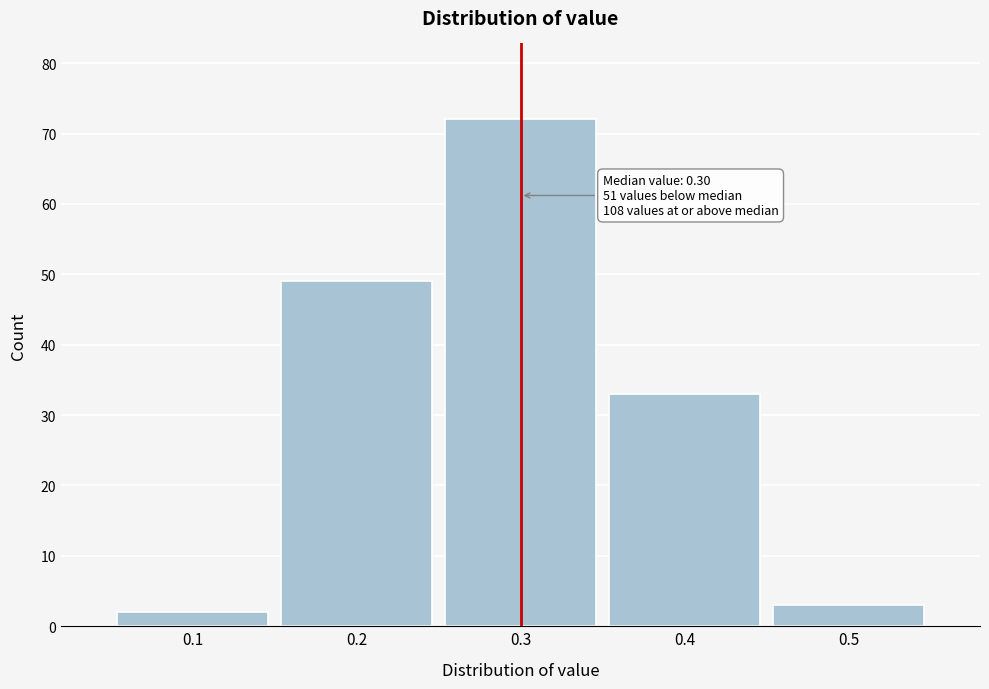

Which range on the x-axis has the tallest bar?

0.25 to 0.35